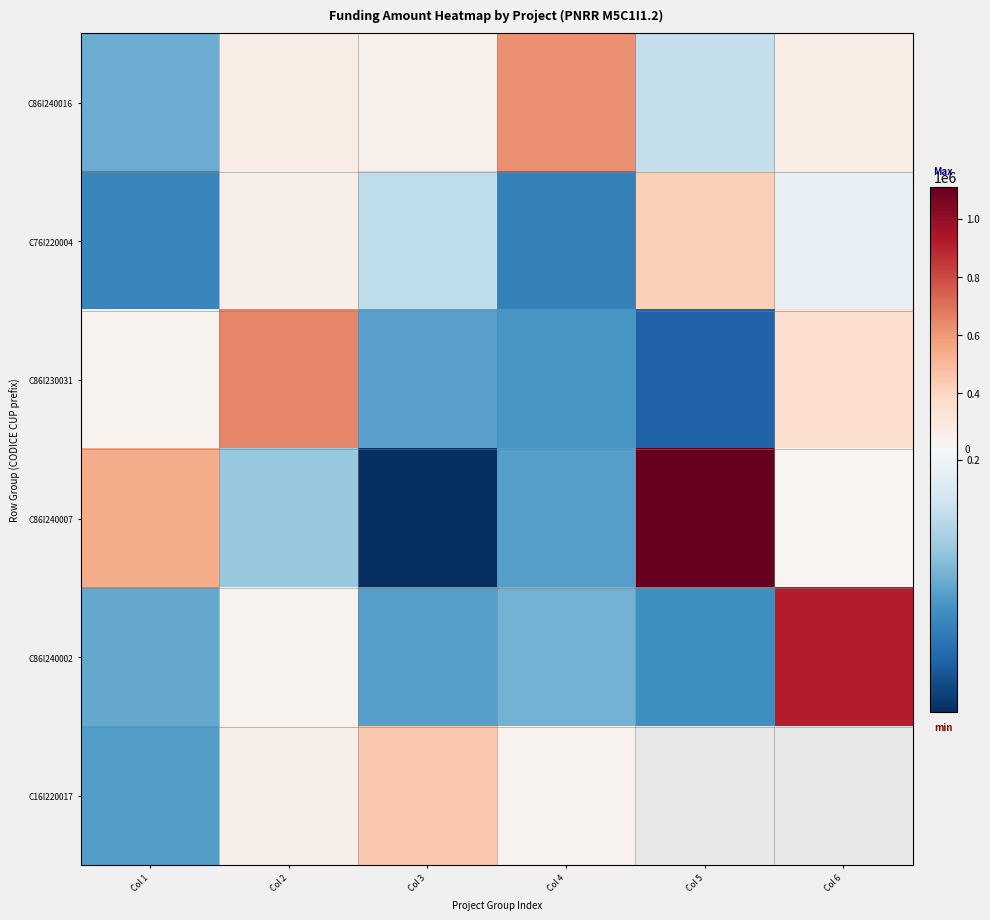

Which category has the lowest value in the C86I240007 series?

Col 3